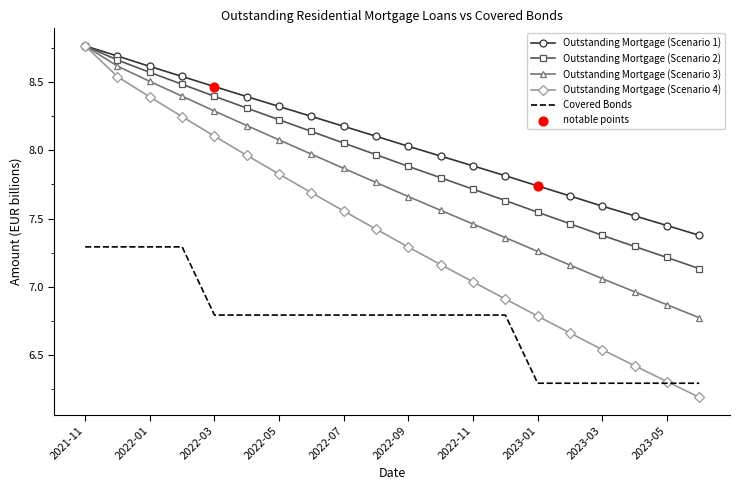

Which series has the largest total across all categories?

Outstanding Mortgage (Scenario 1)